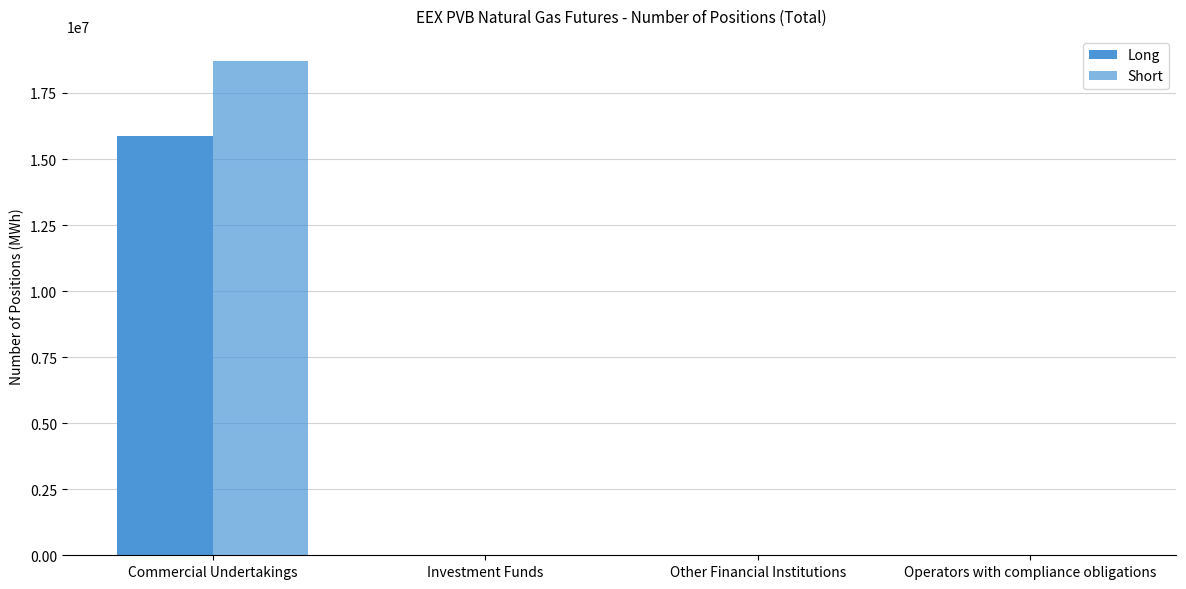

At how many categories does at least one series exceed 17686150?

1